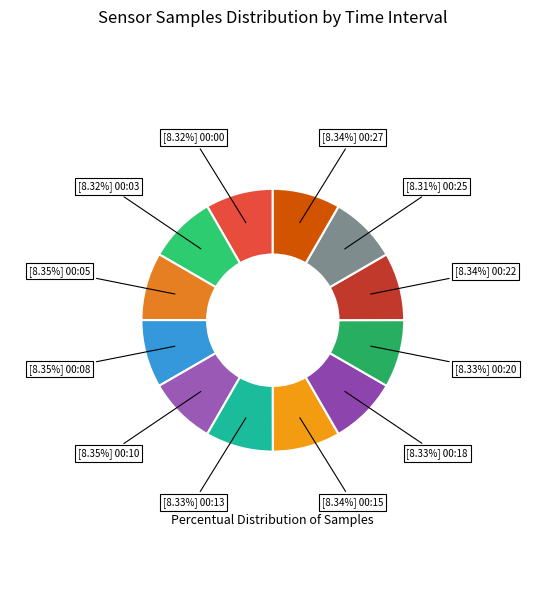

How many segments does this pie chart have?

12